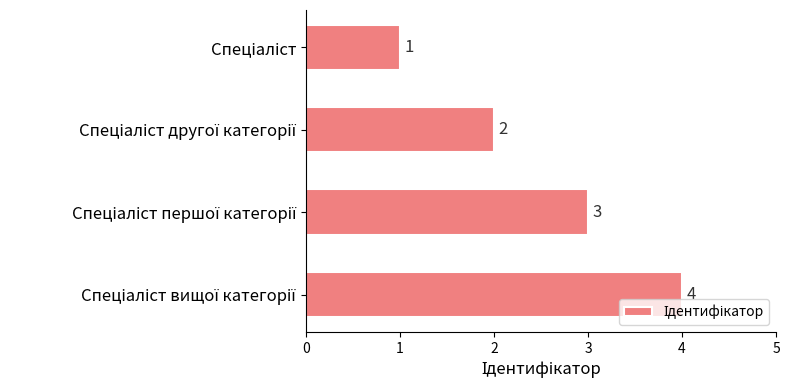

What is the maximum value shown in the chart?

4